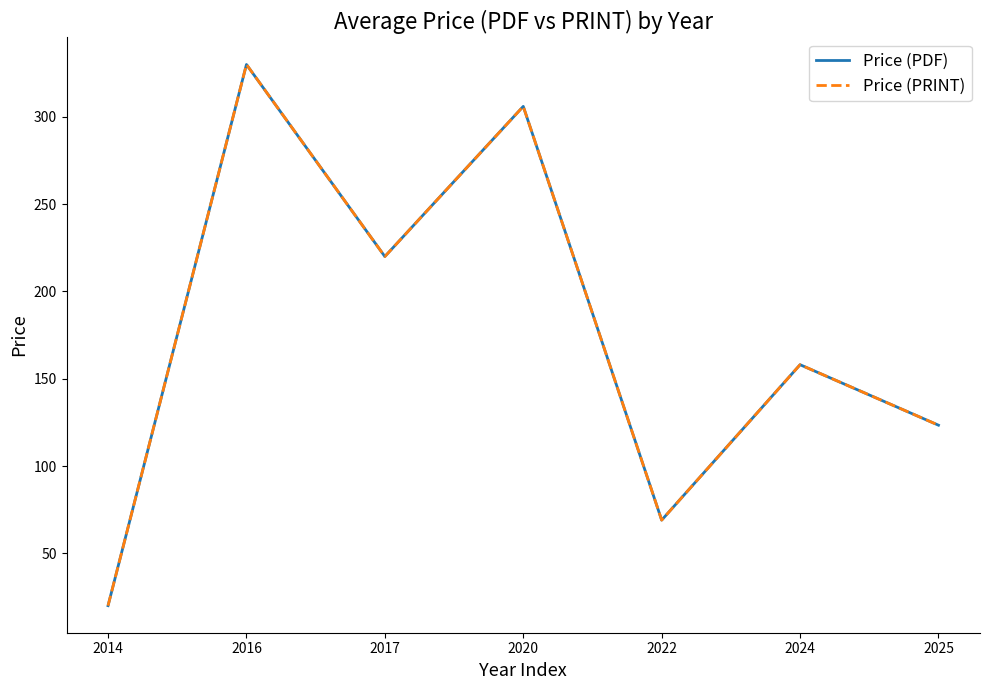

The value of Price (PRINT) at 2022 is 45.6. True or false?

False